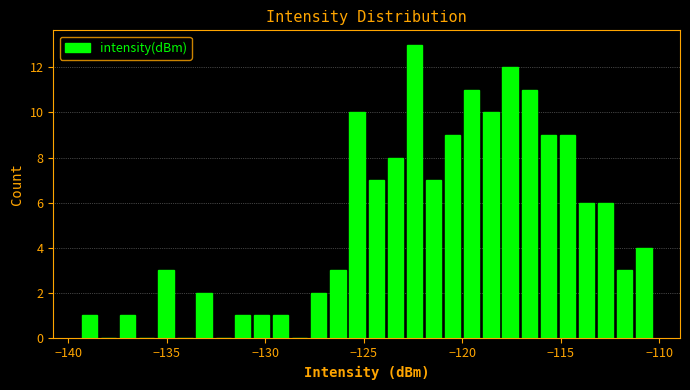

Around what value on the x-axis is the tallest bar? Give the approximate position of its centre, as read against the axis.

-122.5